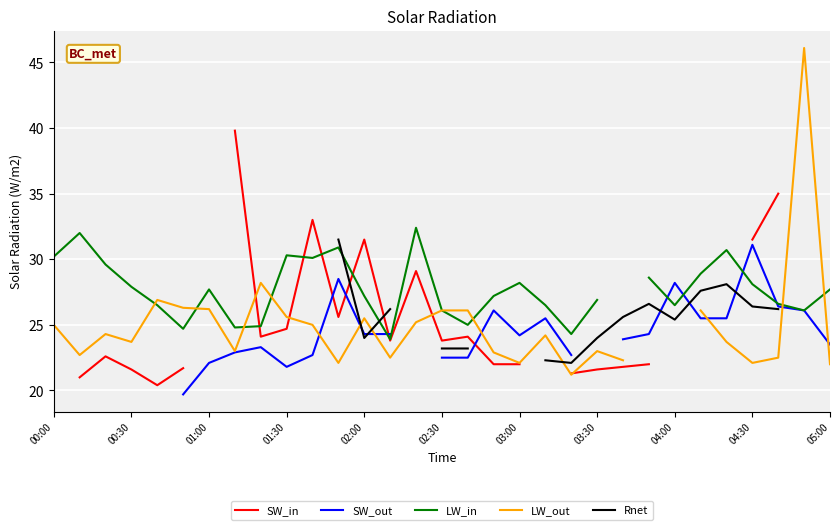

Is this an area chart (filled region under the line)?

No